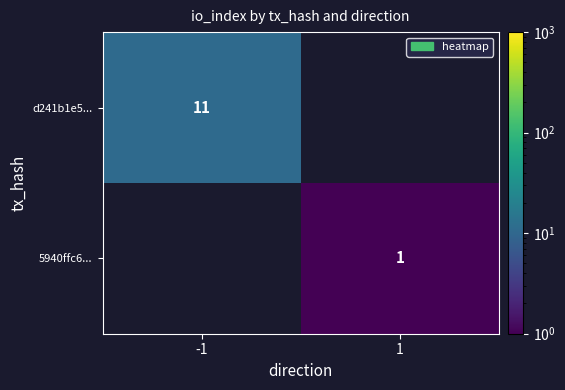

The 5940ffc6... series shows 2 at 1. True or false?

False